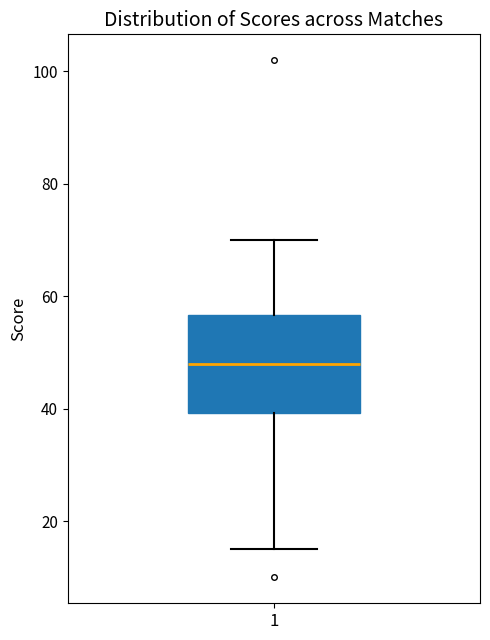

Transcribe this box plot: give where the median line is, the range the box spans, and where the two whiskers end, as read against the y-axis. The values are not printed on the chart, so give them approximately, as read against the axis.

median 48, box 40 to 56, whiskers 16 to 70